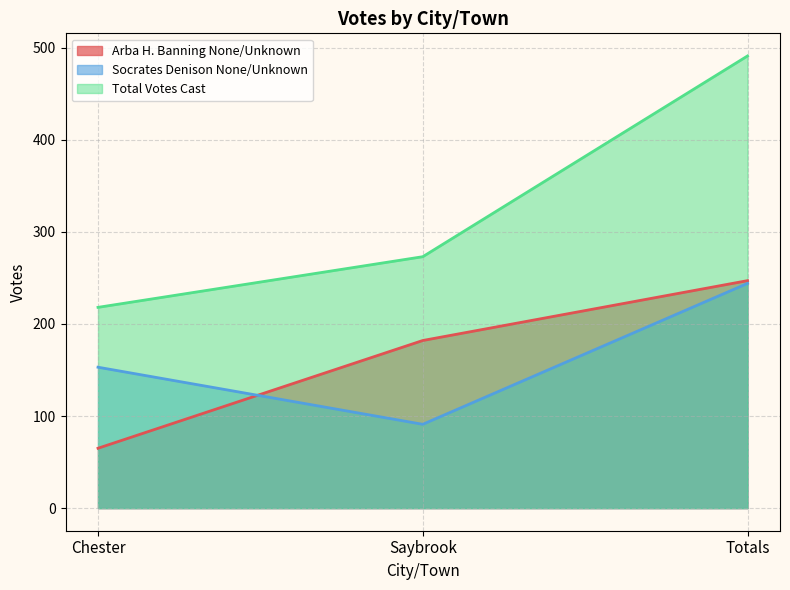

At which category is the sum across all series the highest?

Totals